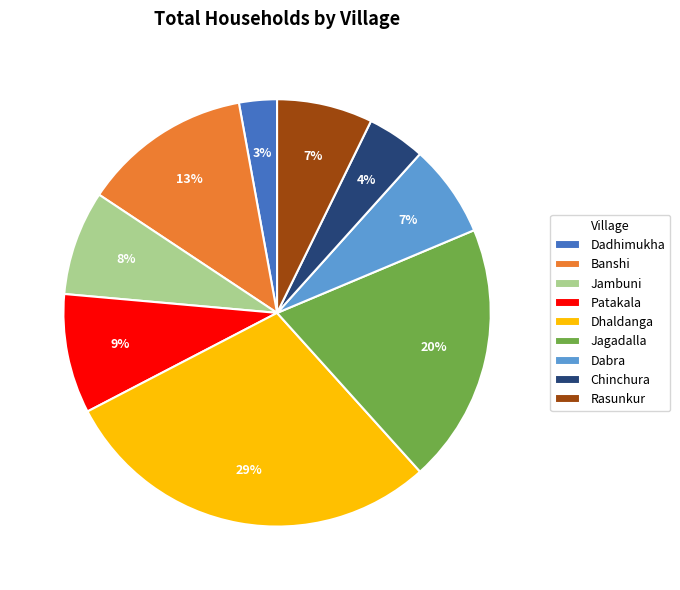

Which category has the smallest portion of the pie?

Dadhimukha